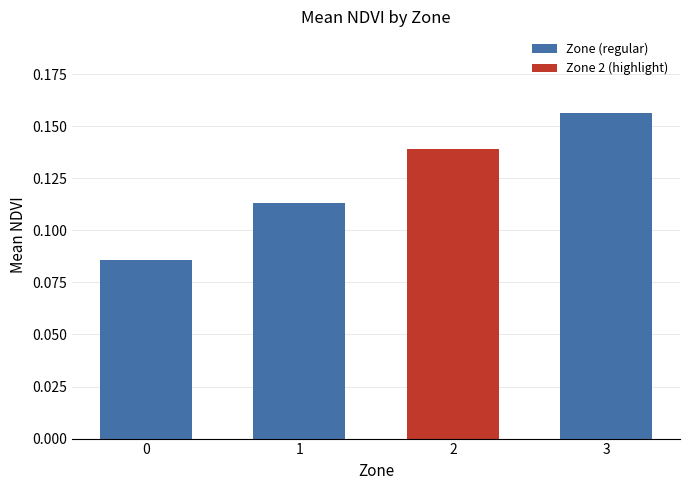

Which has a higher value, 3 or 0?

3